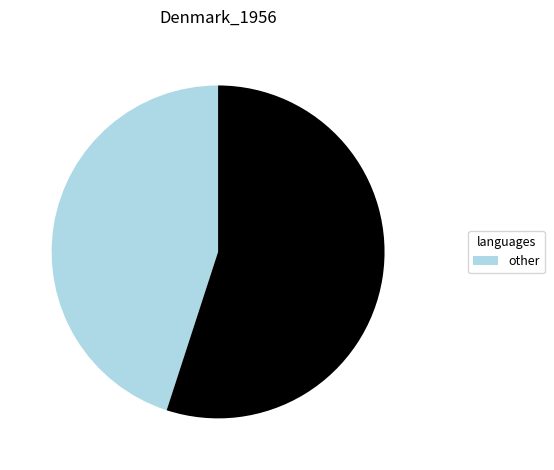

Does any single category account for the majority?

Yes